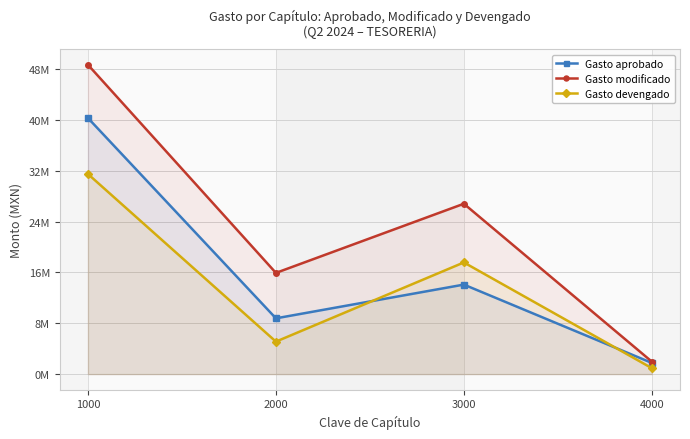

Reading left to right, extract all data points from this chart.

Gasto aprobado: 40315448.8	8782683.8	14094037.0	1765000.0
Gasto modificado: 48698231.8	15934755.8	26822849.1	1969503.7
Gasto devengado: 31500333.0	5114828.2	17582766.5	940263.4